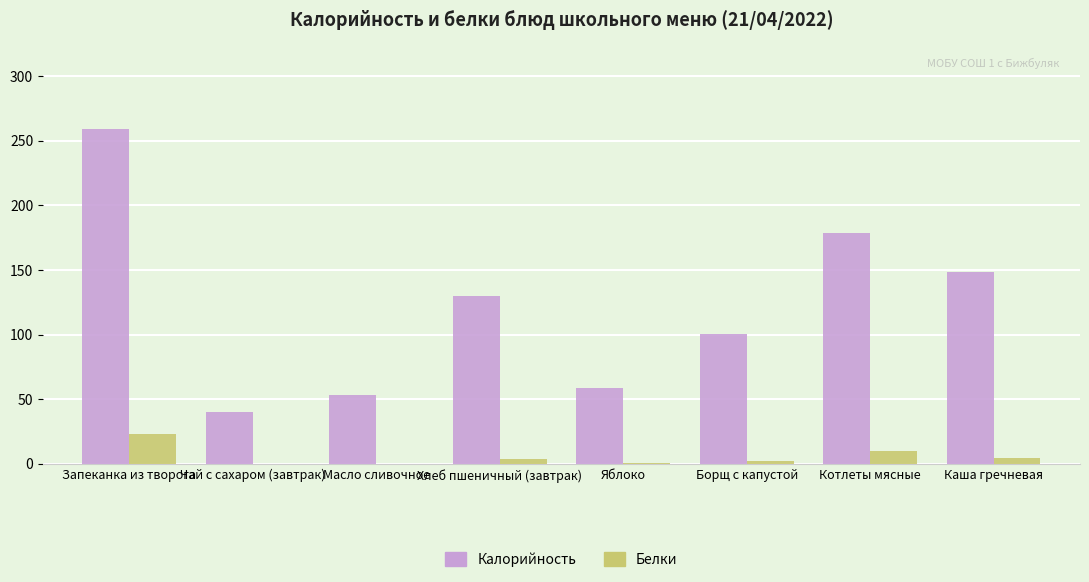

What is the sum of the Калорийность values at Хлеб пшеничный (завтрак) and Масло сливочное?

182.9